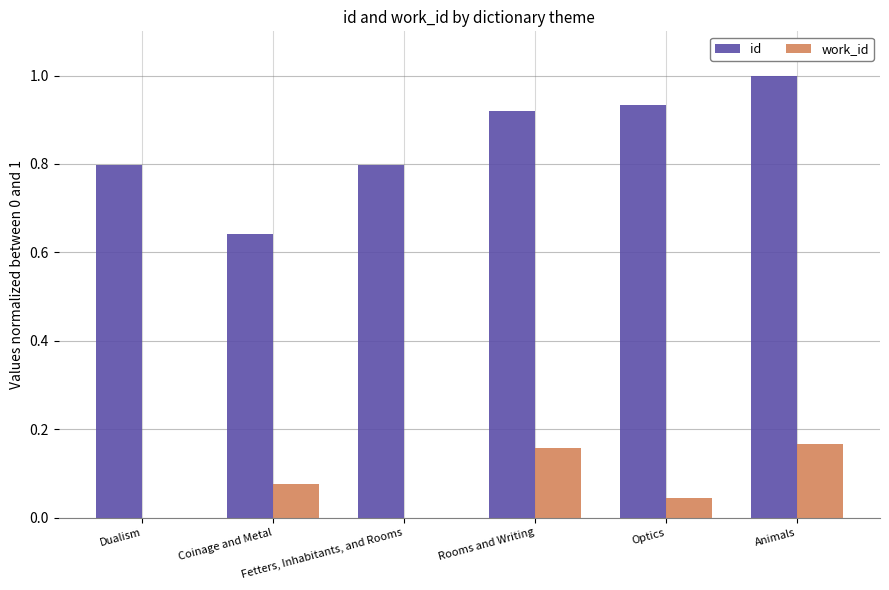

How many work_id values are between 0 and 1?

6